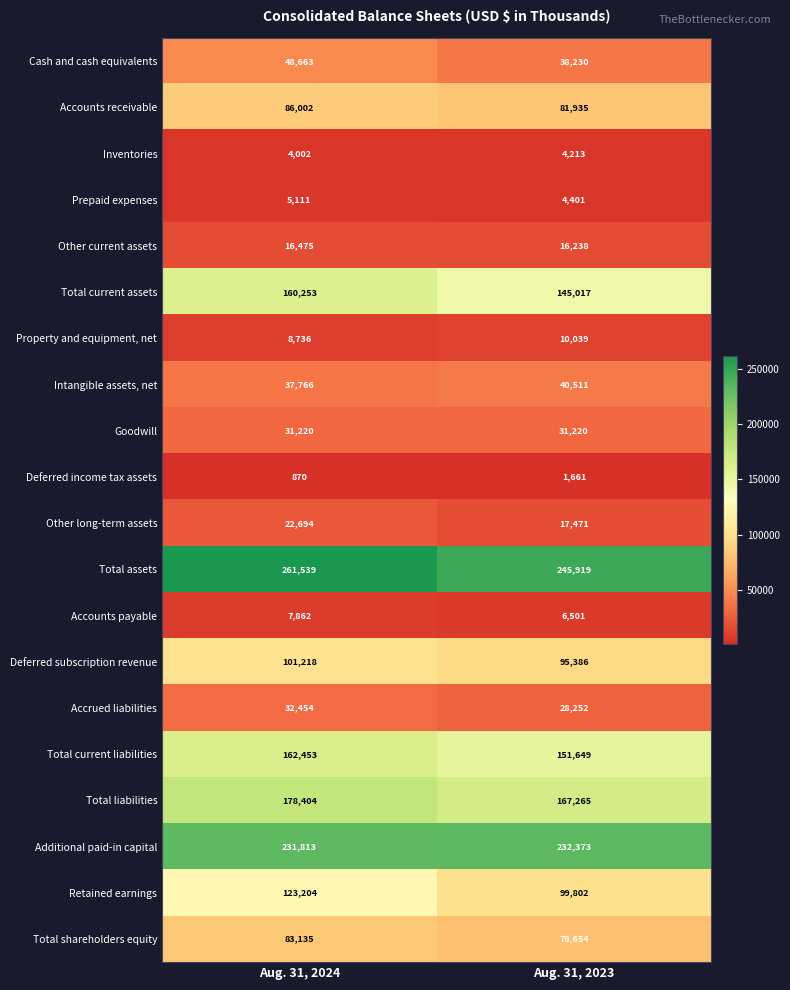

At how many categories does at least one series exceed 43126?

2